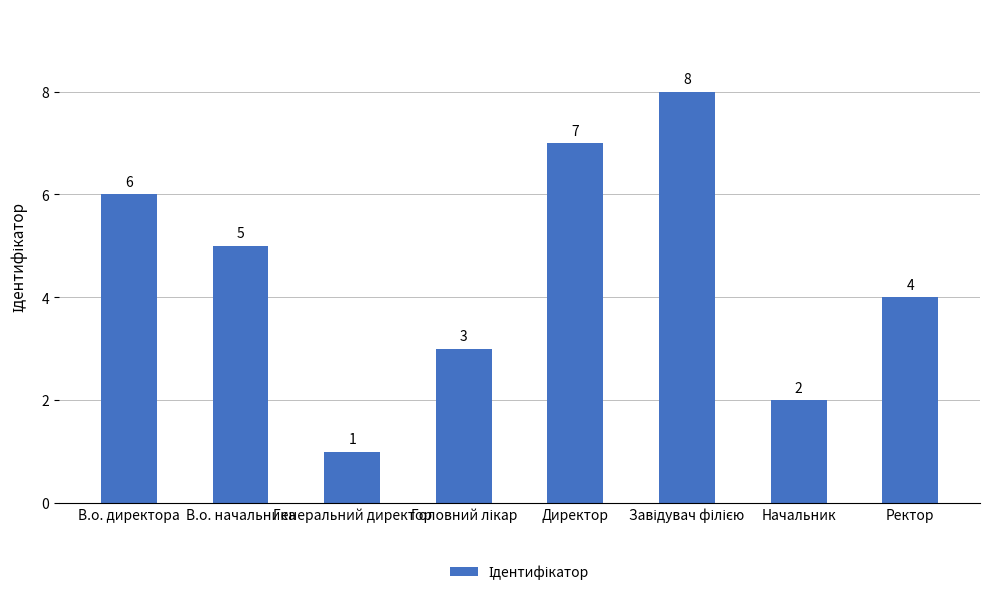

What is the maximum value shown in the chart?

8